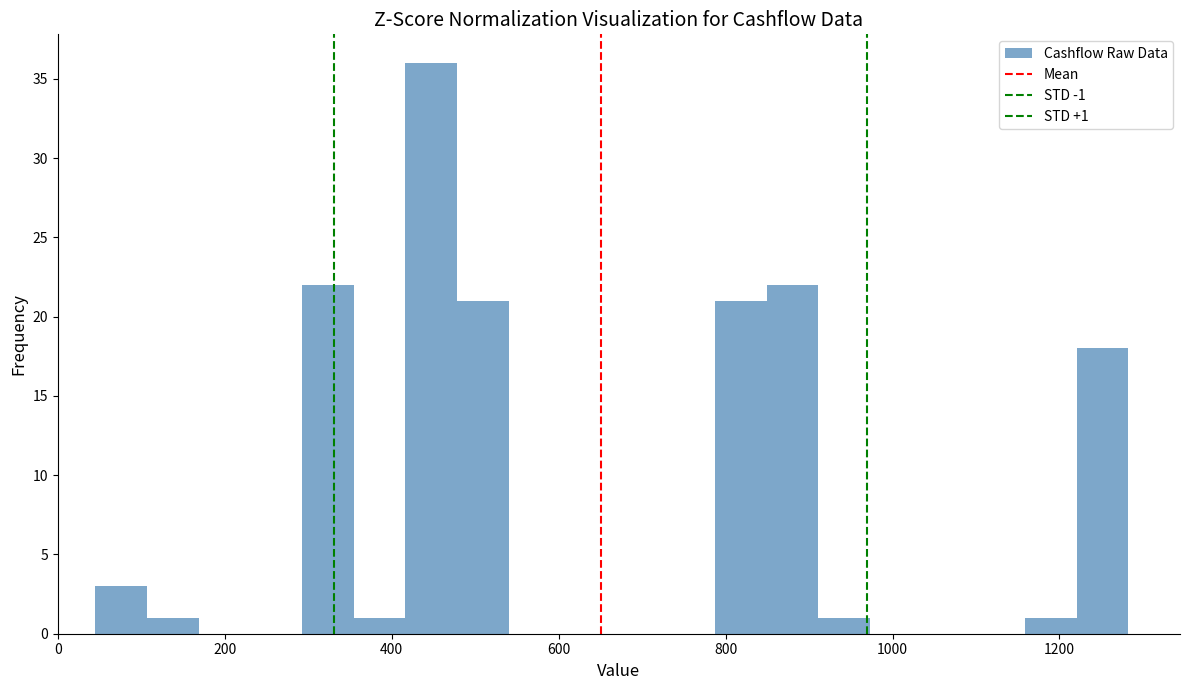

Around what value on the x-axis is the tallest bar? Give the approximate position of its centre, as read against the axis.

440